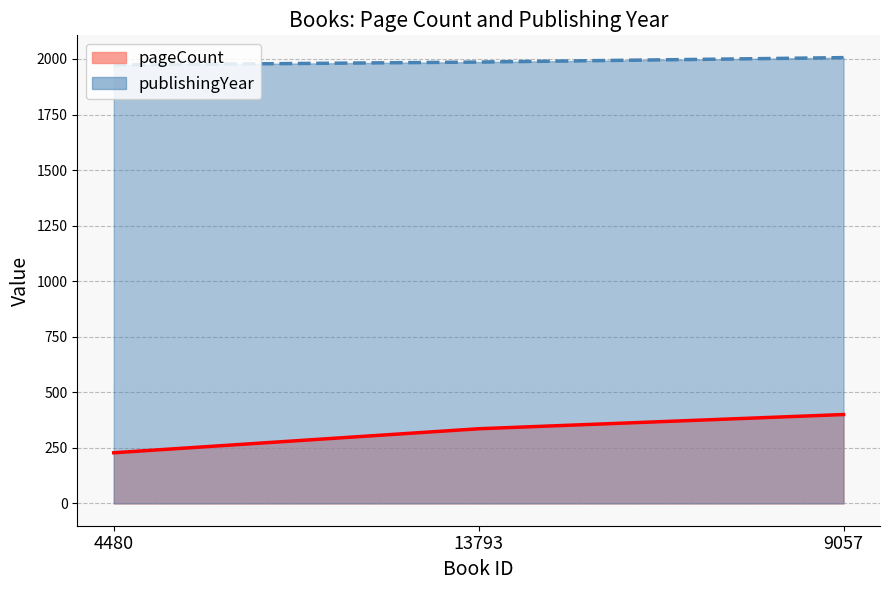

Which series has the largest total across all categories?

publishingYear